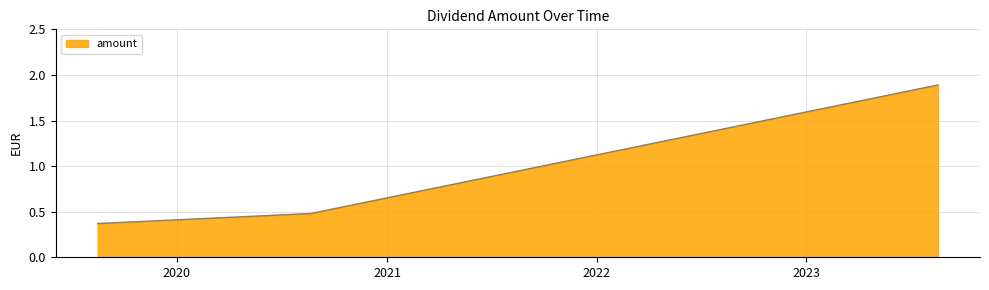

What is the maximum value shown in the chart?

1.9